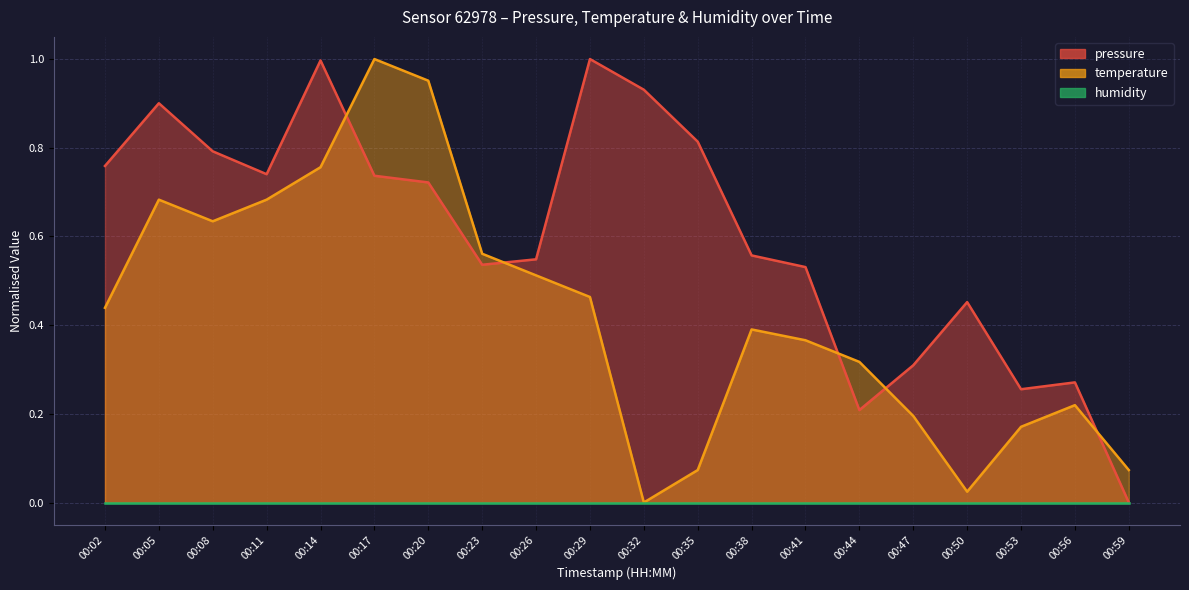

True or false: temperature and pressure intersect in this chart.

True